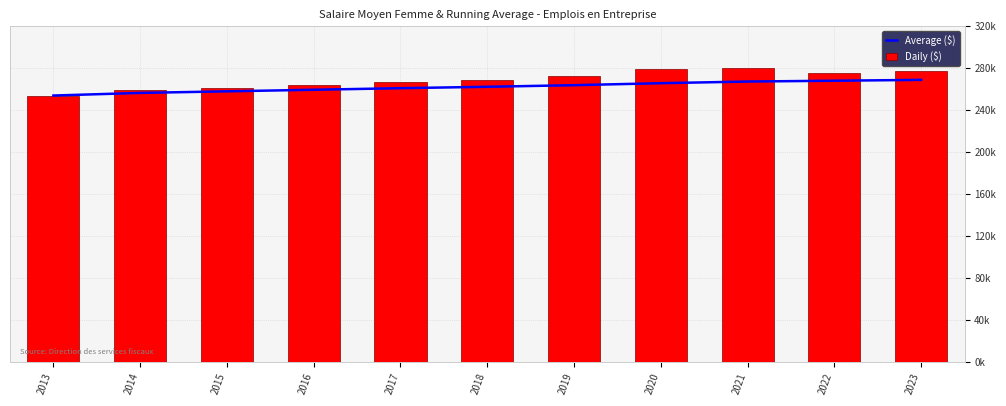

What is the highest value of the Daily ($) series?

280000.0